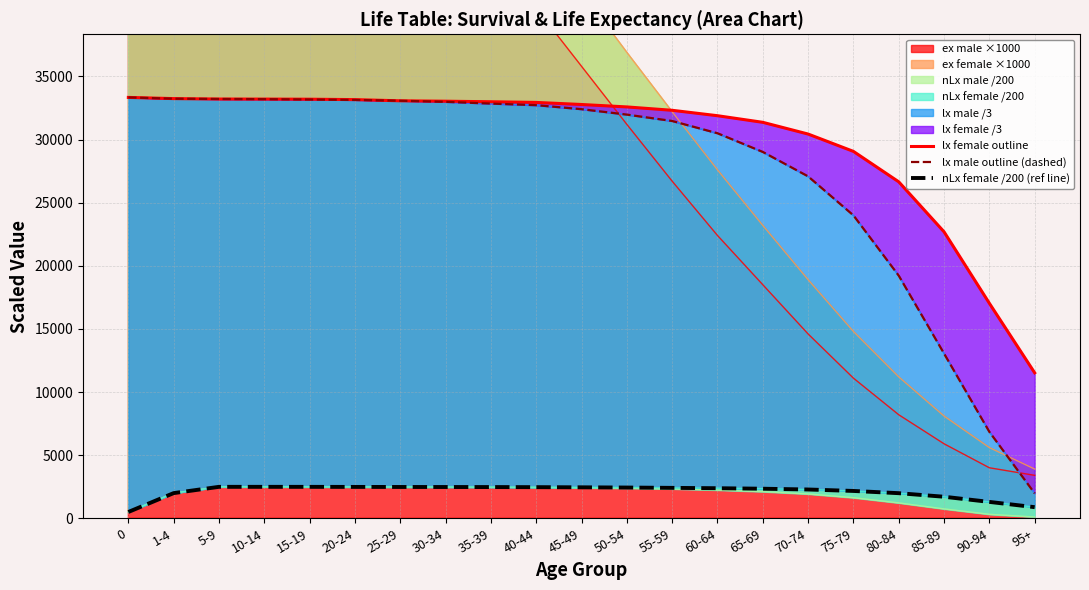

Is the value of nLx female /200 (ref line) at 40-44 greater than the value of lx female outline at 10-14?

No